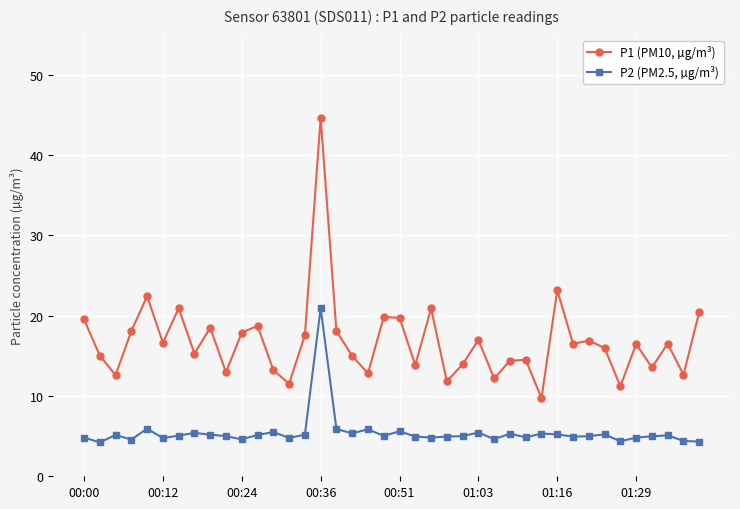

True or false: P1 (PM10, µg/m³) and P2 (PM2.5, µg/m³) intersect in this chart.

False